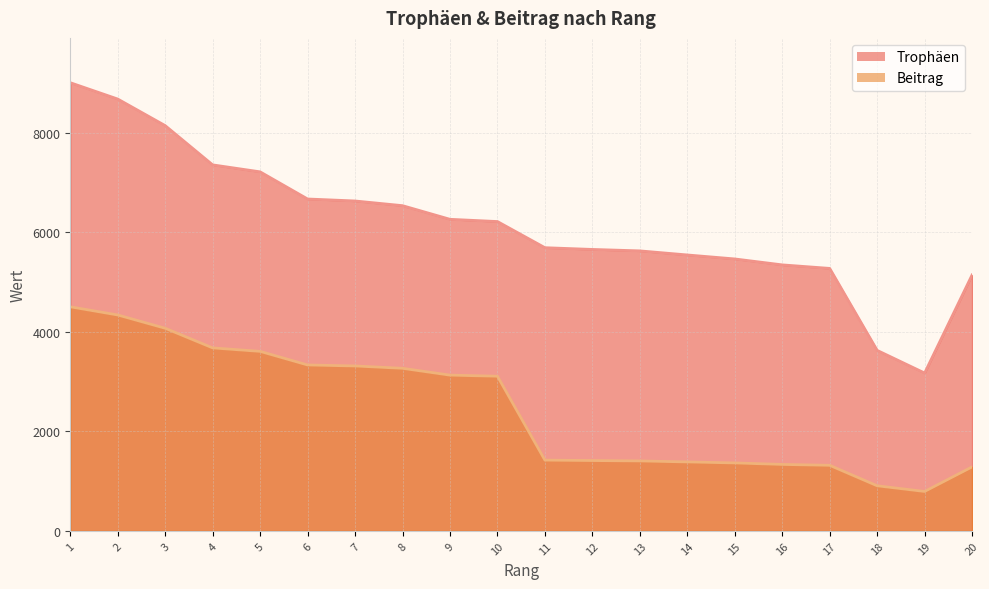

At which label is Trophäen (Linie) closest to 6085?

10